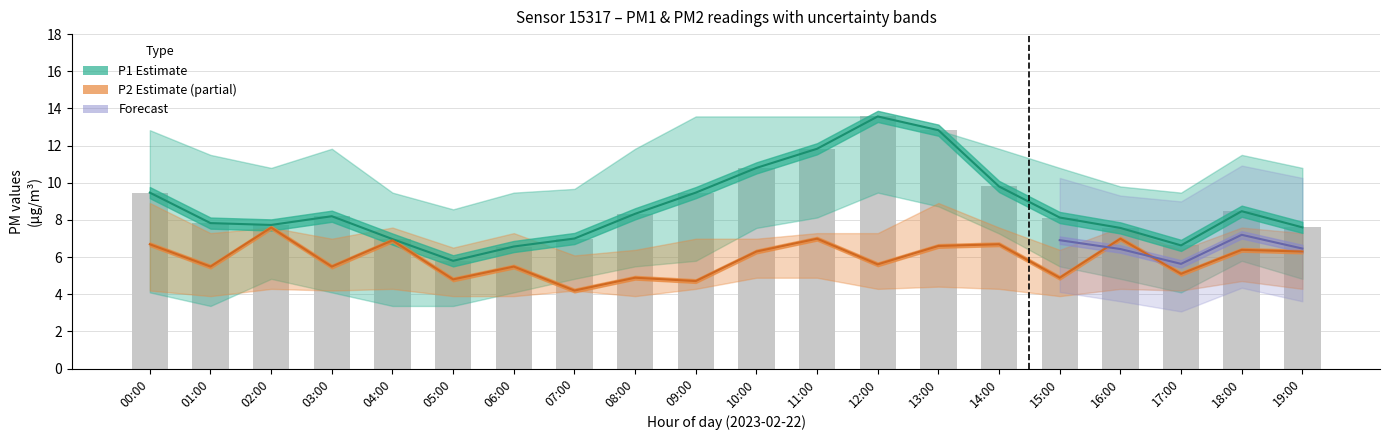

What is the lowest value of the P1_upper series?

8.6